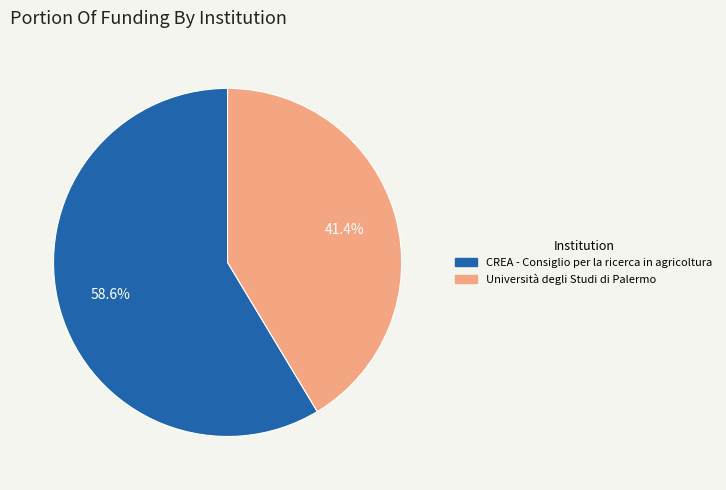

What percentage is the CREA - Consiglio per la ricerca in agricoltura slice, to the nearest percent?

59%